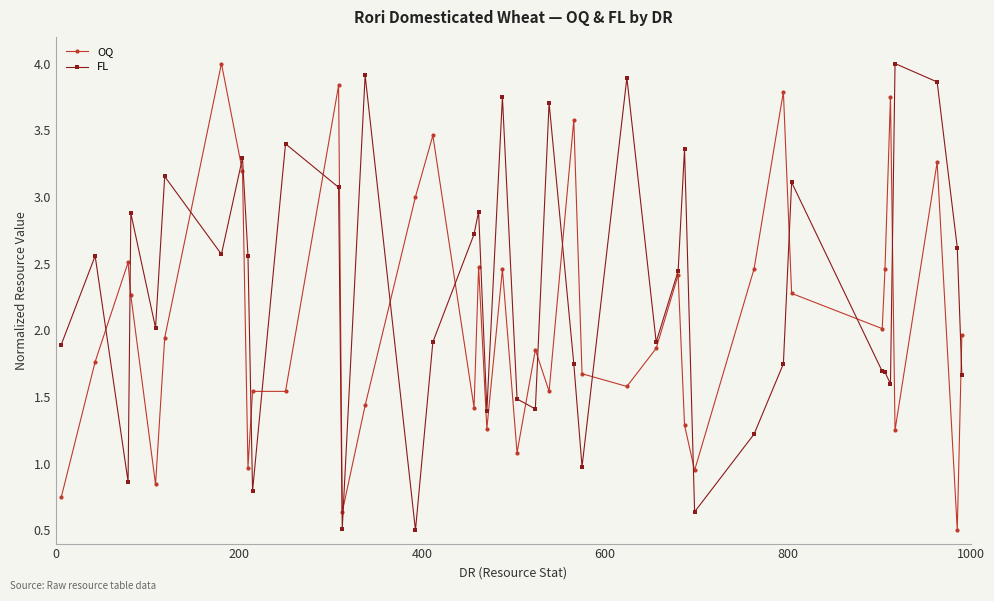

How many data points in OQ are less than 1?

6